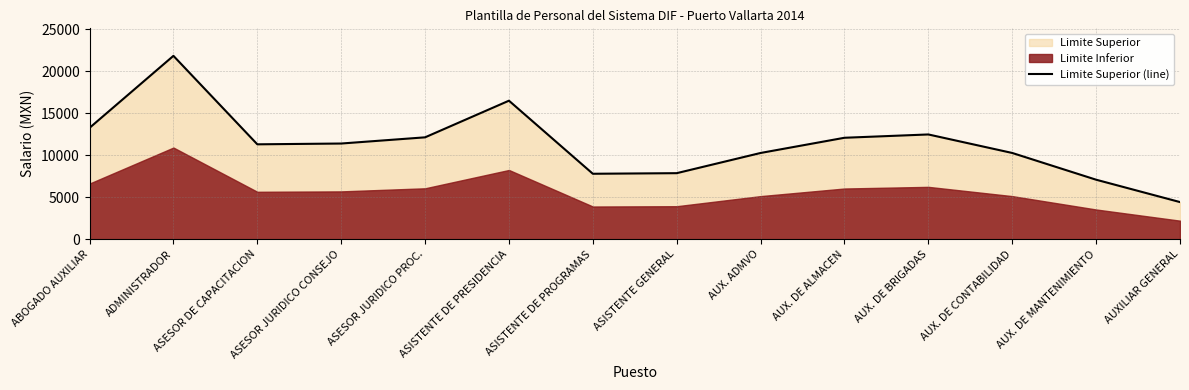

How many points are lower than both their immediate neighbors (excluding endpoints)?

2